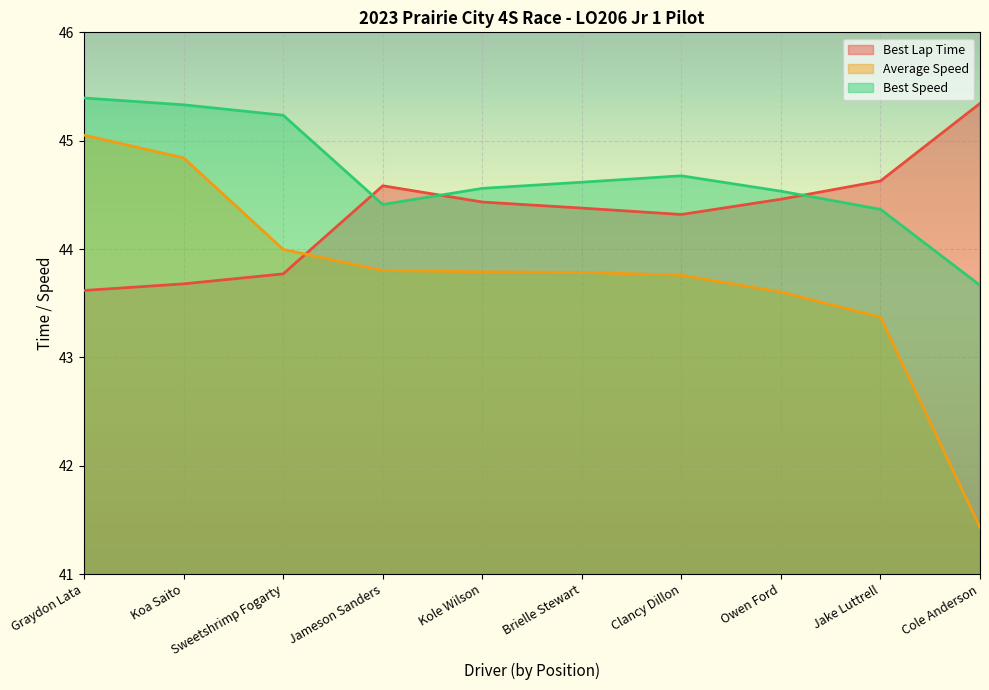

What is the sum of all Best Speed values?

446.8